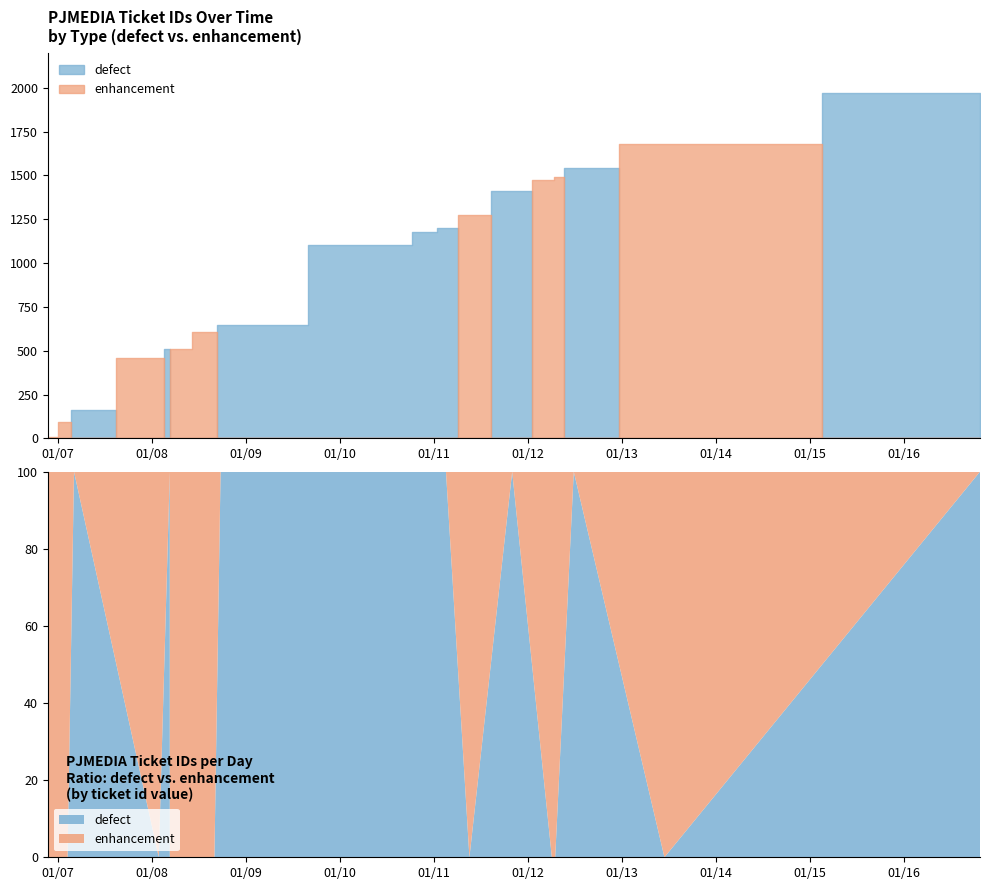

What are all the series names shown in the legend?

defect, enhancement